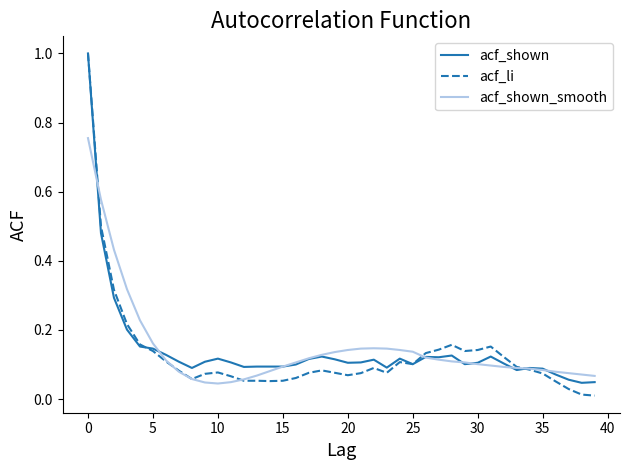

How many series are shown in this chart?

3